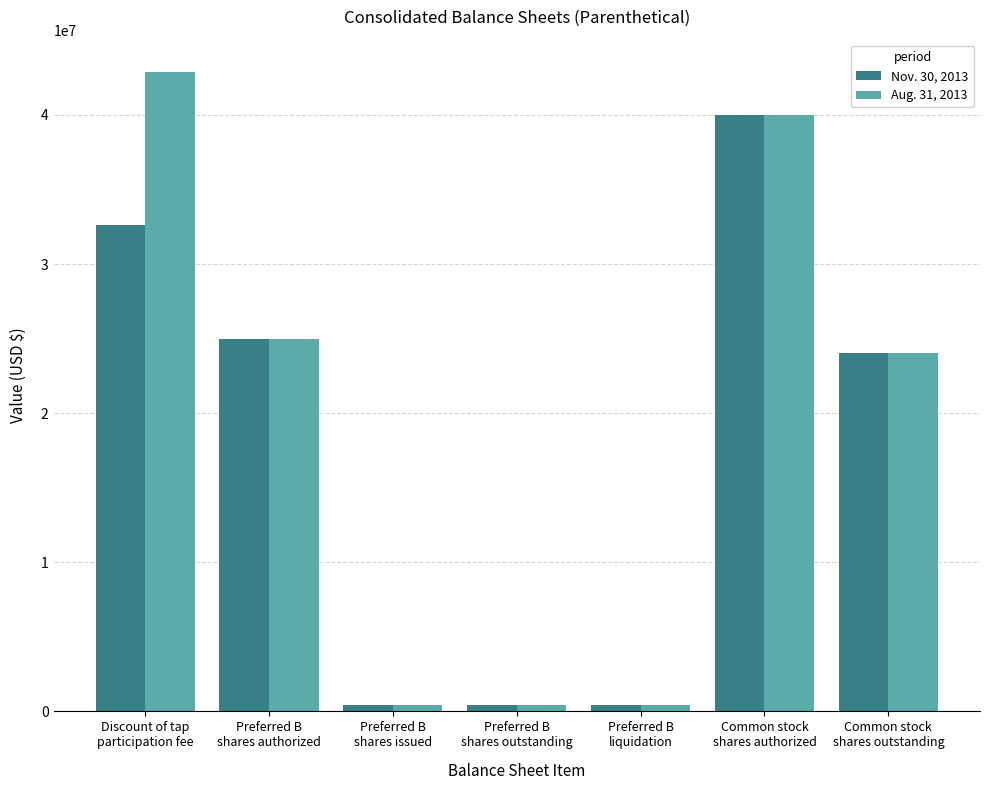

How many bars are there in total?

14